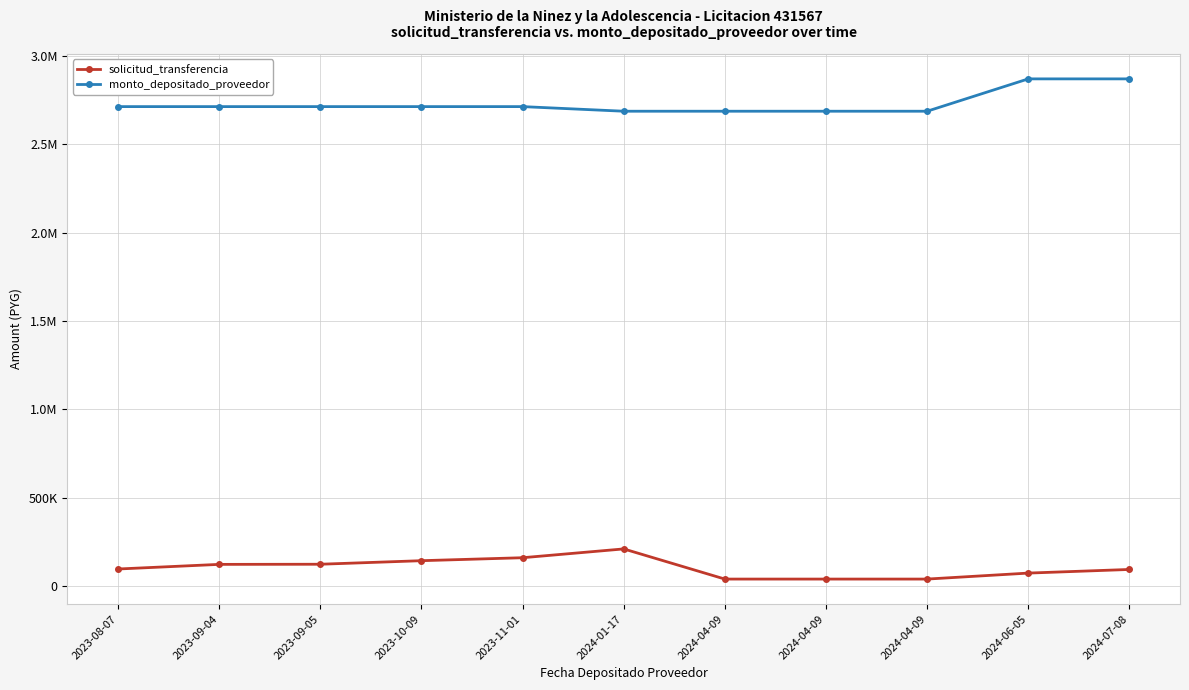

What is the sum of all monto_depositado_proveedor values?

30050454